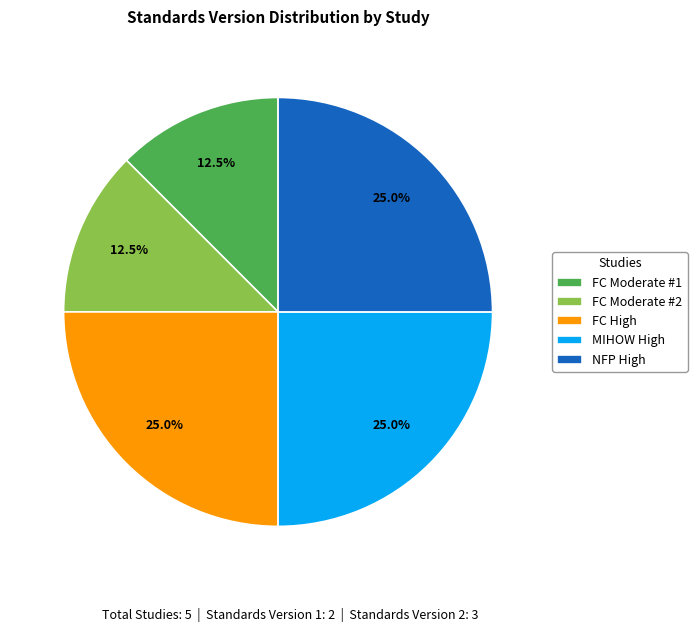

Which has a higher value, FC Moderate #1 or NFP High?

NFP High